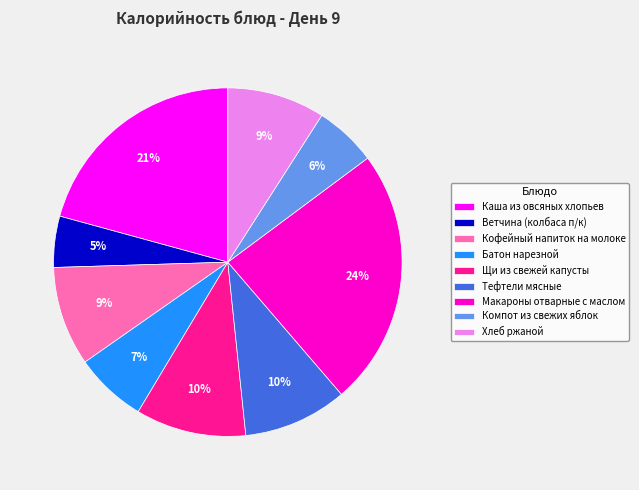

What is the ratio of the value at Кофейный напиток на молоке to the value at Макароны отварные с маслом?

0.4